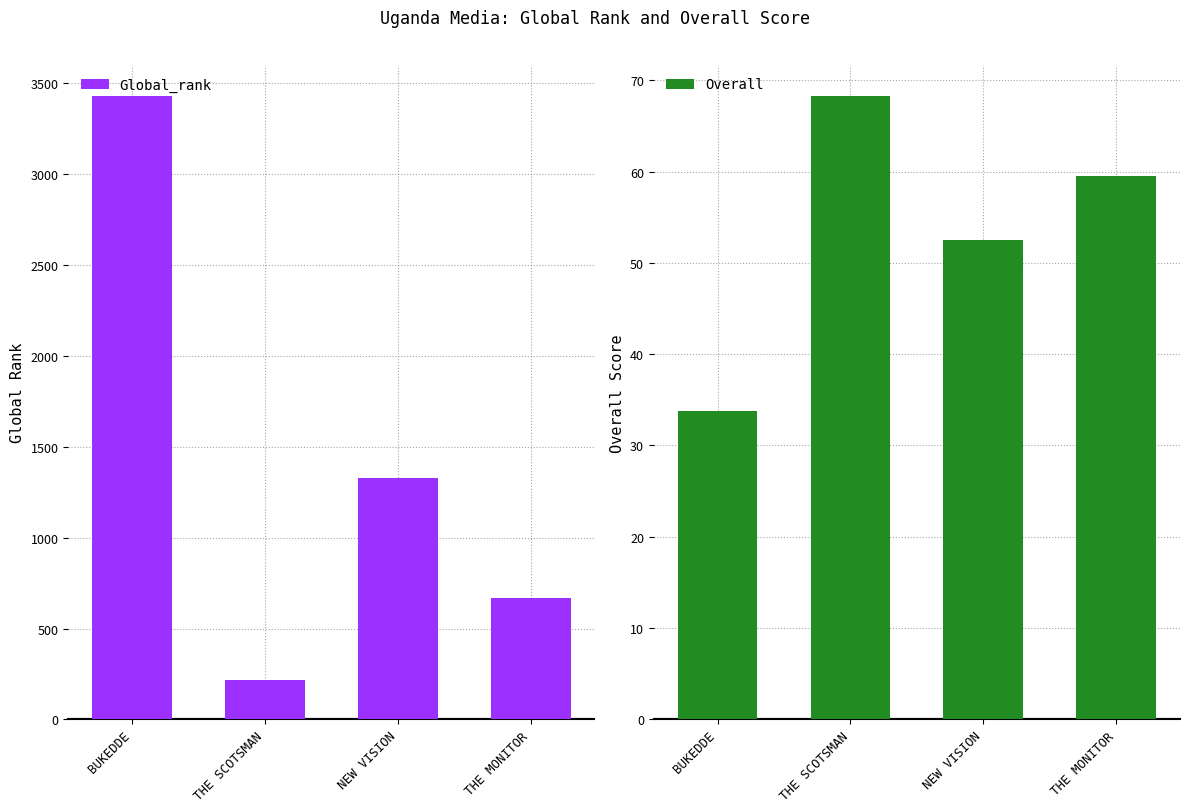

How many bars are there in each group?

2